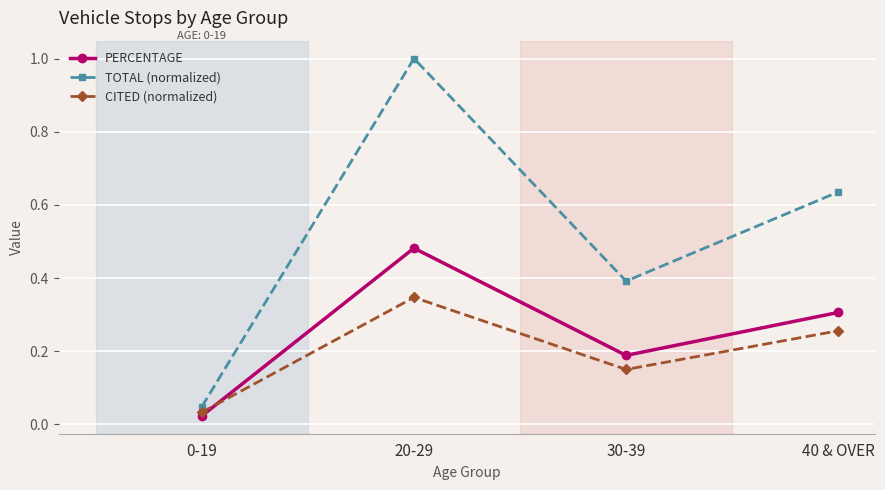

True or false: PERCENTAGE has a value of 0.3 at 30-39.

False